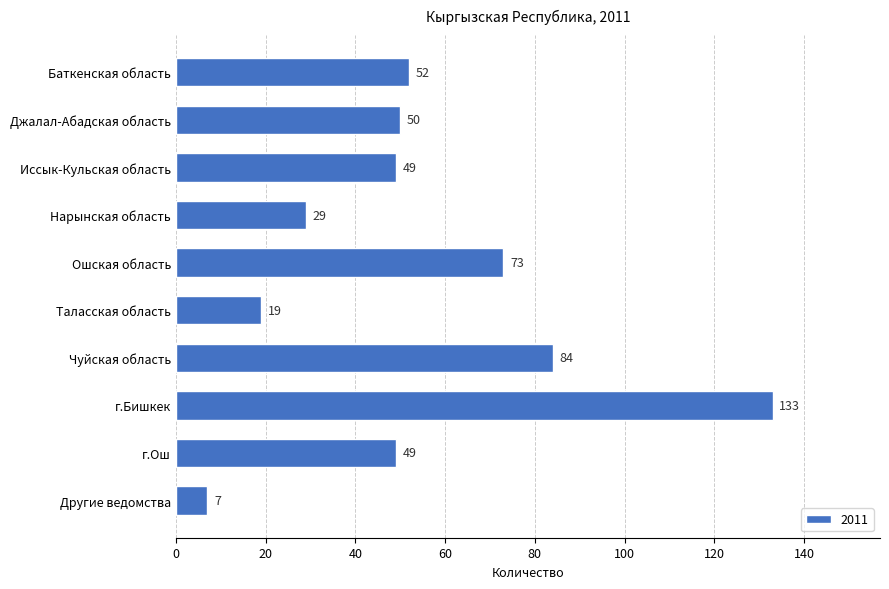

What is the greatest value displayed?

133